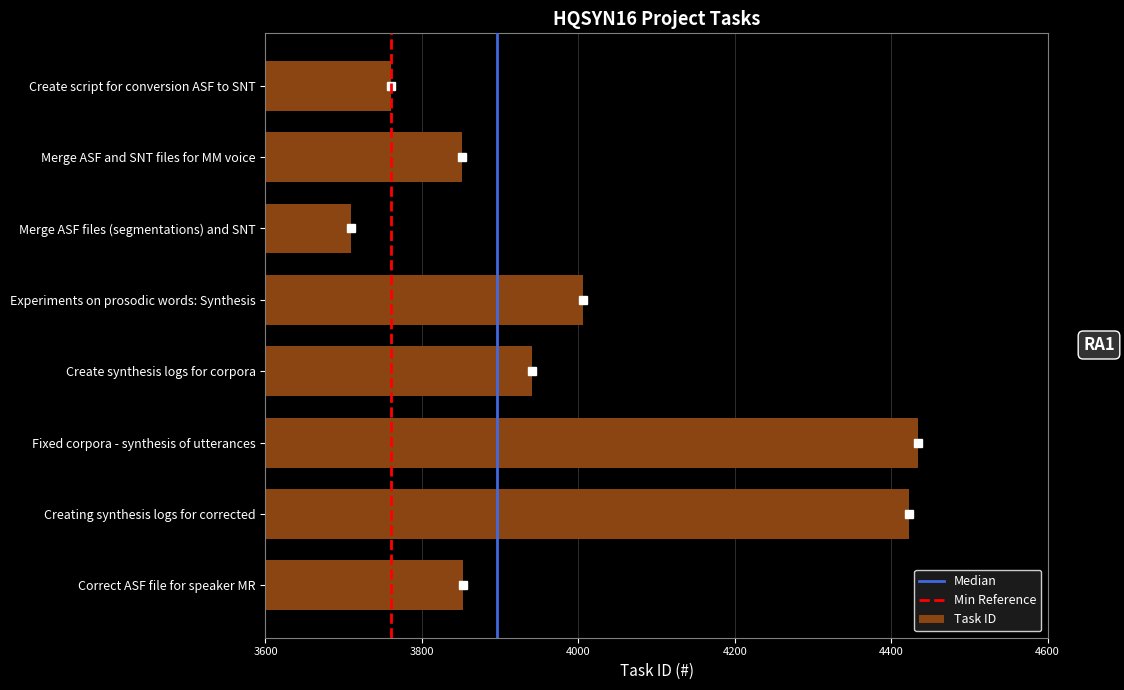

What is the smallest value displayed?

3709